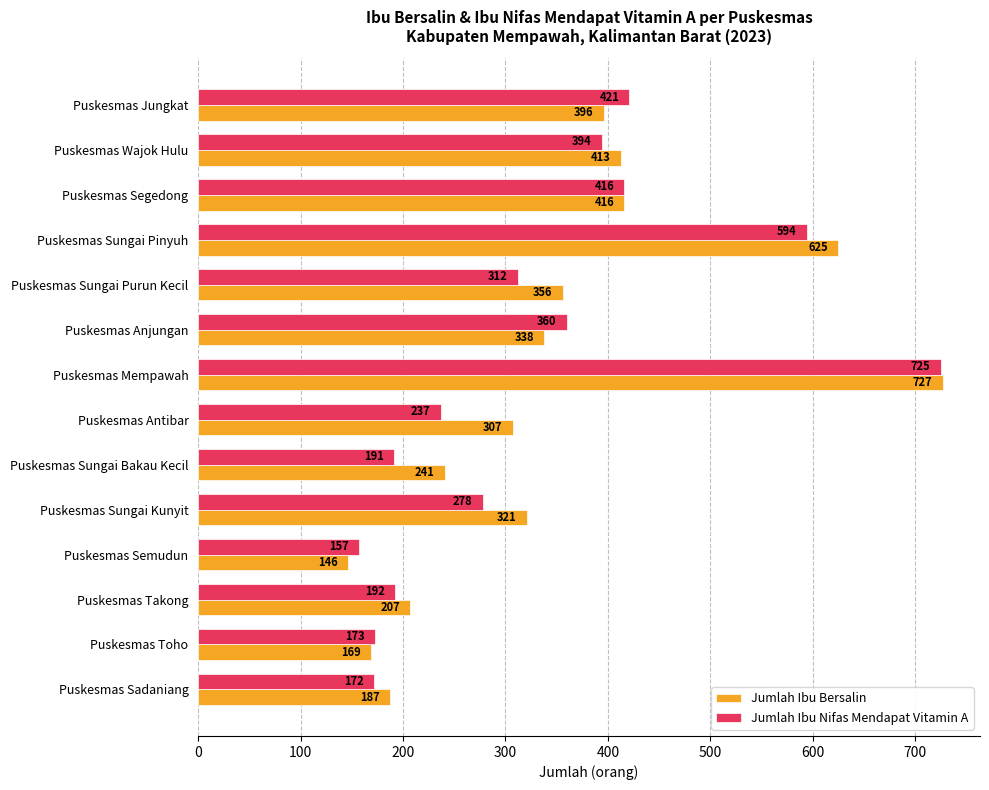

What is the total value across all series at Puskesmas Jungkat?

817